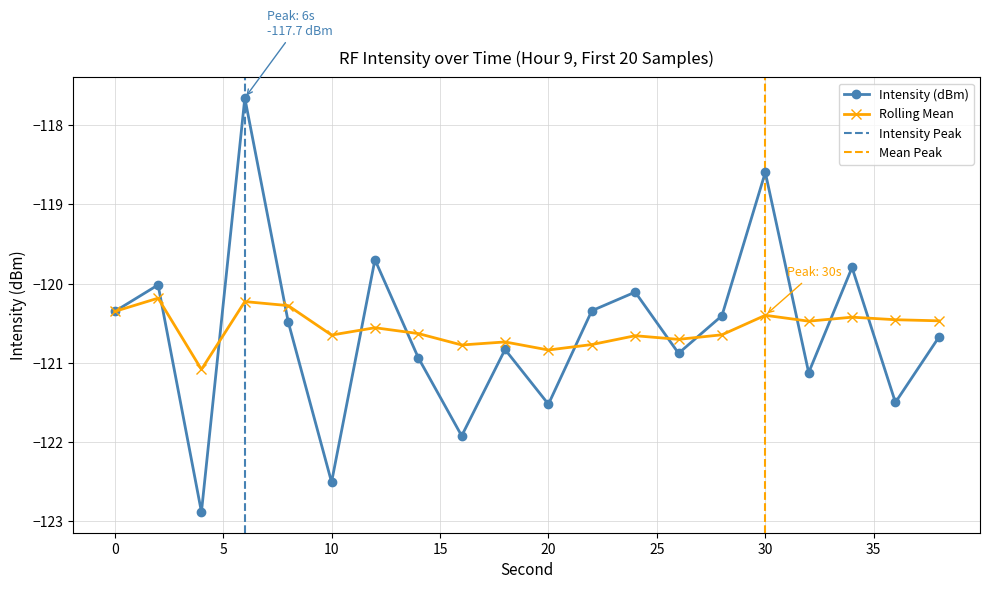

Which series has the largest total across all categories?

Rolling Mean